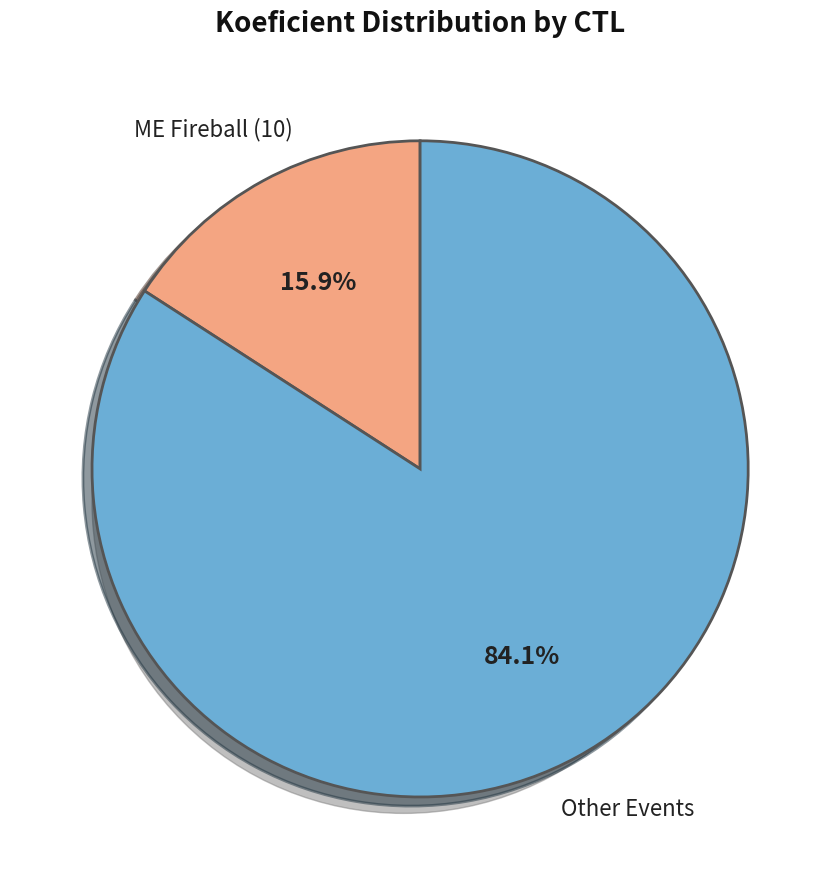

To the nearest percent, what is the average slice percentage?

50%